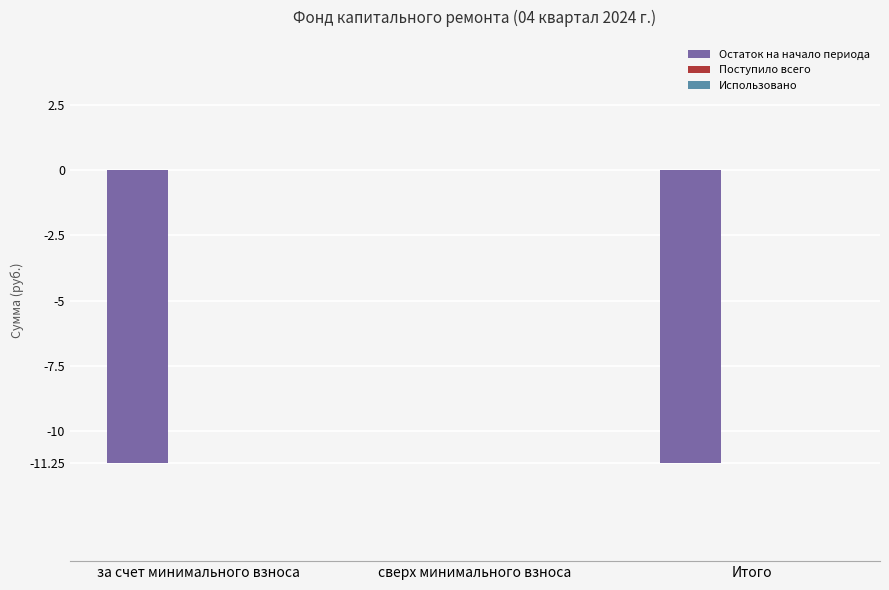

Reading left to right, what are all the values shown in this chart?

за счет минимального взноса=-11.2	сверх минимального взноса=0.0	Итого=-11.2